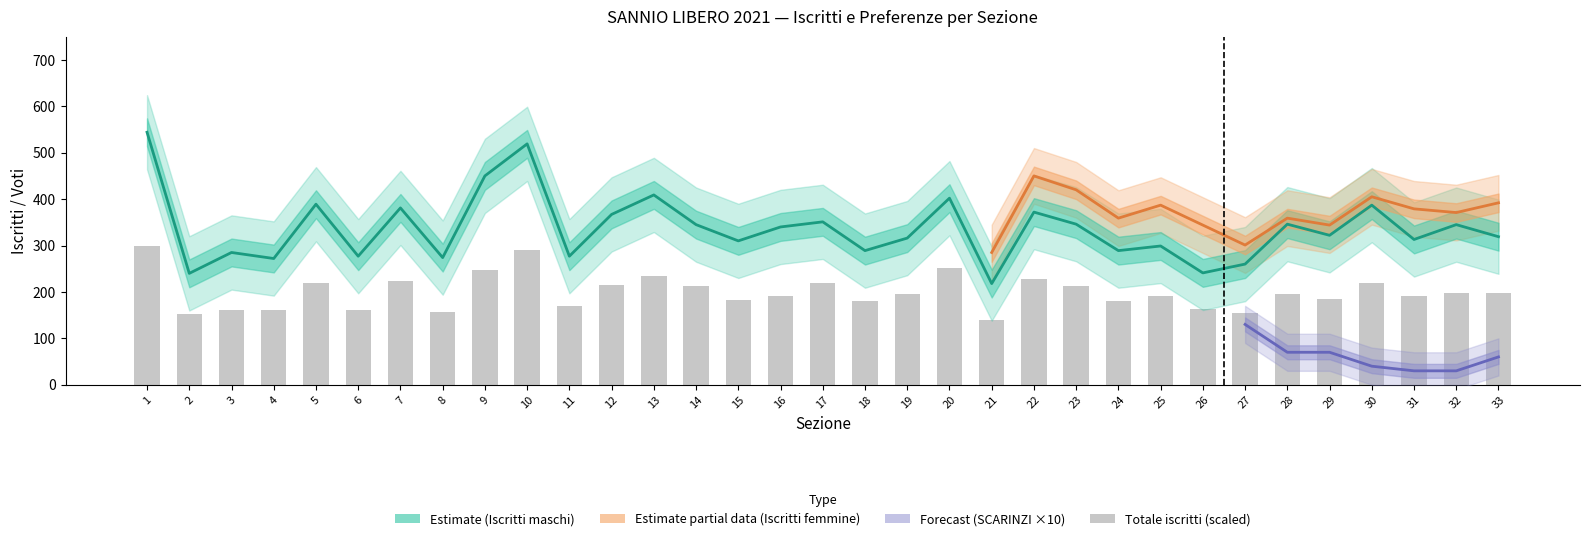

How many groups of bars are there?

33